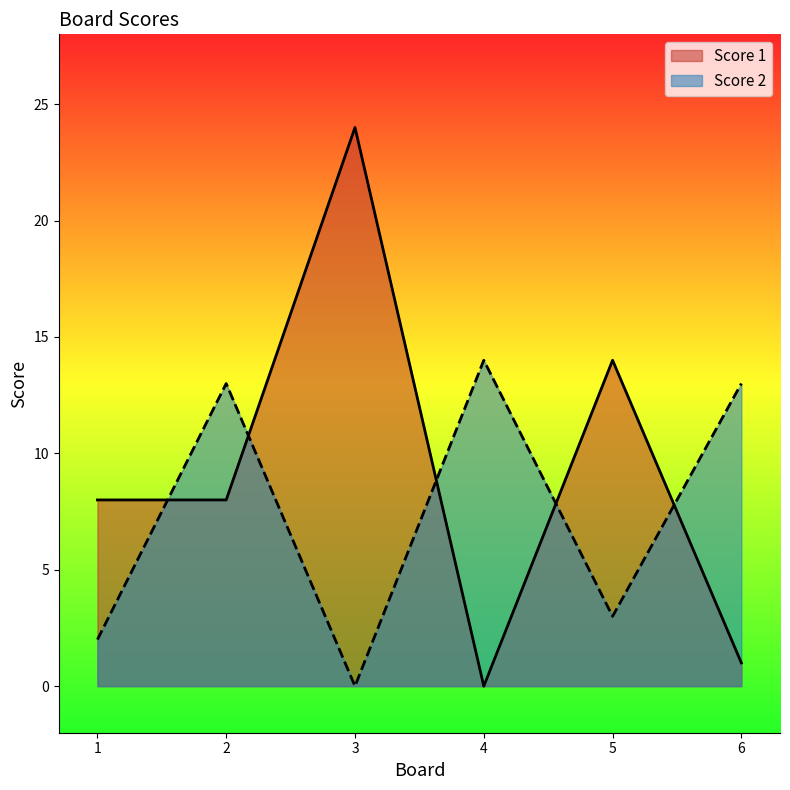

How many lines are shown in the chart?

2